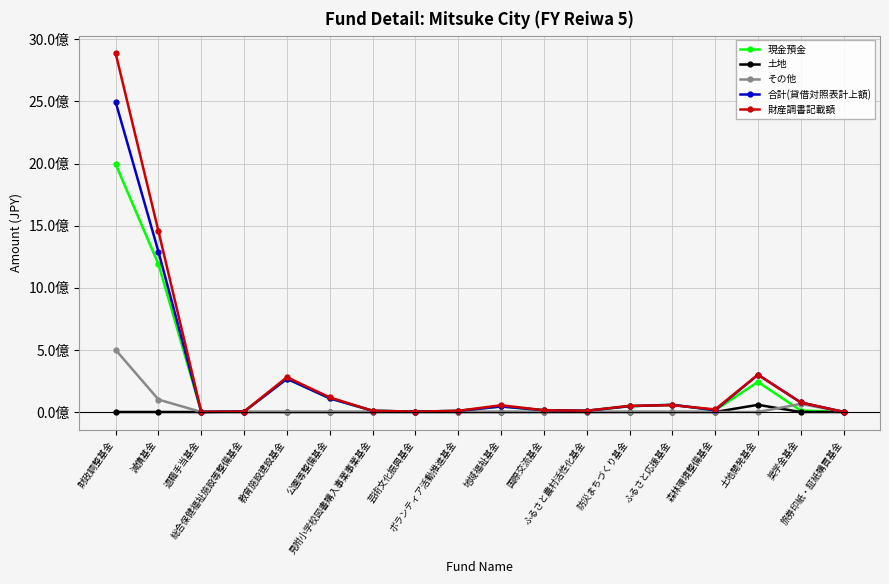

At which category is the sum across all series the highest?

財政調整基金